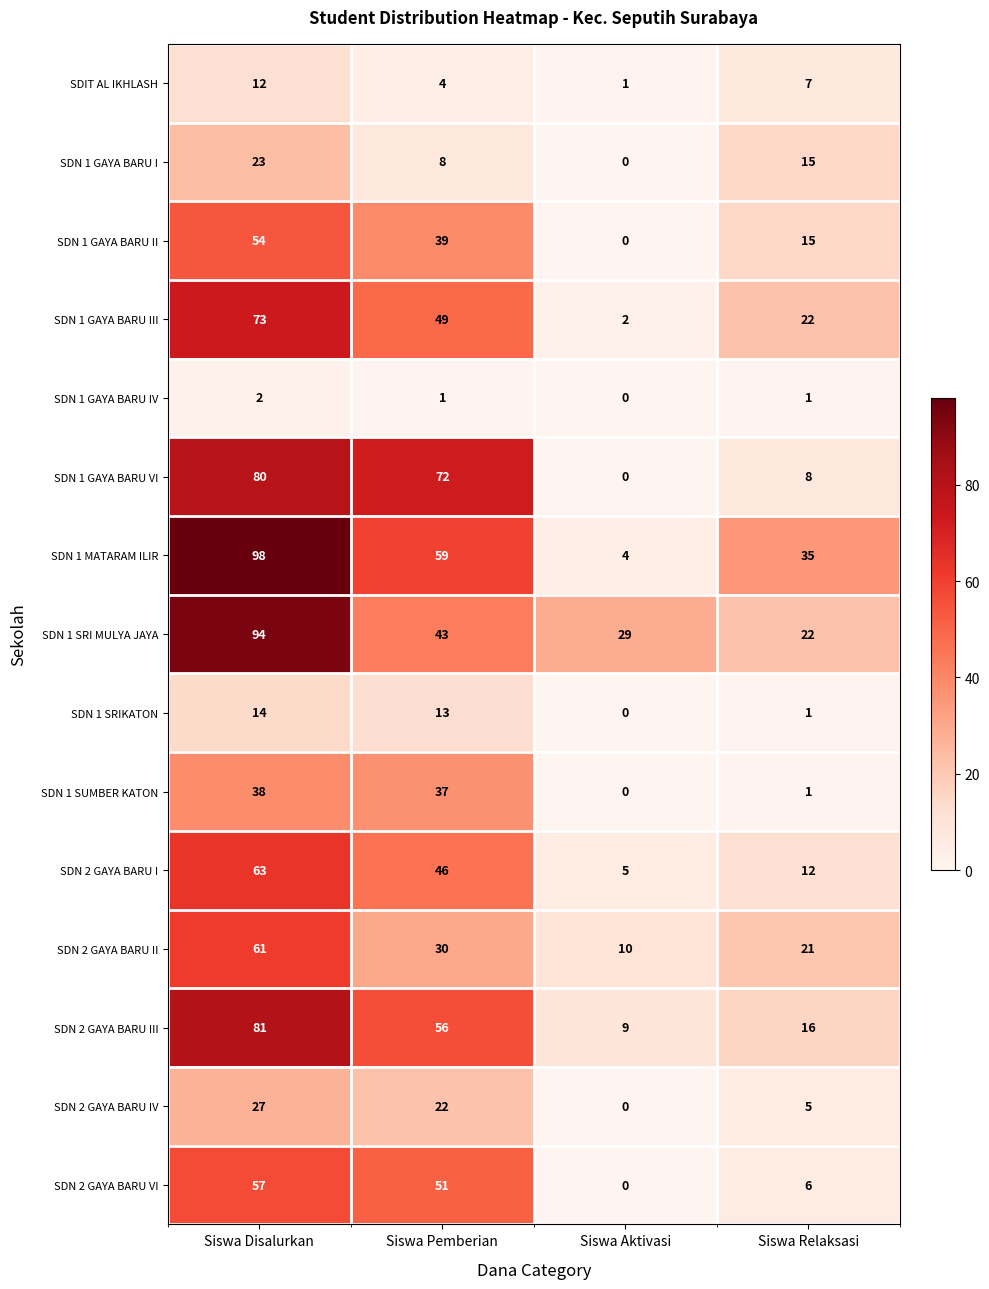

What value does the SDN 2 GAYA BARU IV series have at Siswa Relaksasi, to the nearest 5?

5